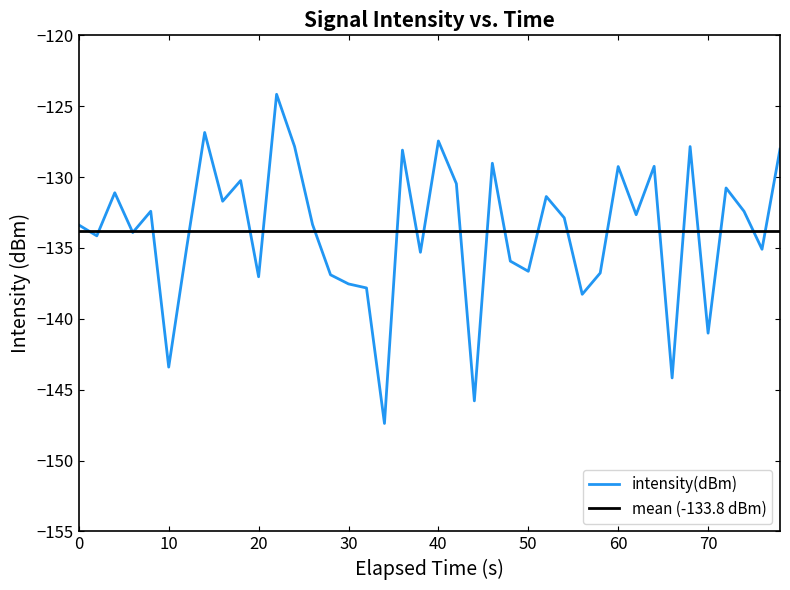

Reading left to right, transcribe all the data shown in this chart.

-133.4	-134.1	-131.1	-133.9	-132.4	-143.4	-135.0	-126.9	-131.7	-130.2	-137.0	-124.2	-127.8	-133.4	-136.9	-137.5	-137.8	-147.4	-128.1	-135.3	-127.5	-130.5	-145.8	-129.0	-135.9	-136.6	-131.4	-132.9	-138.3	-136.8	-129.3	-132.7	-129.2	-144.2	-127.8	-141.0	-130.8	-132.4	-135.1	-128.0